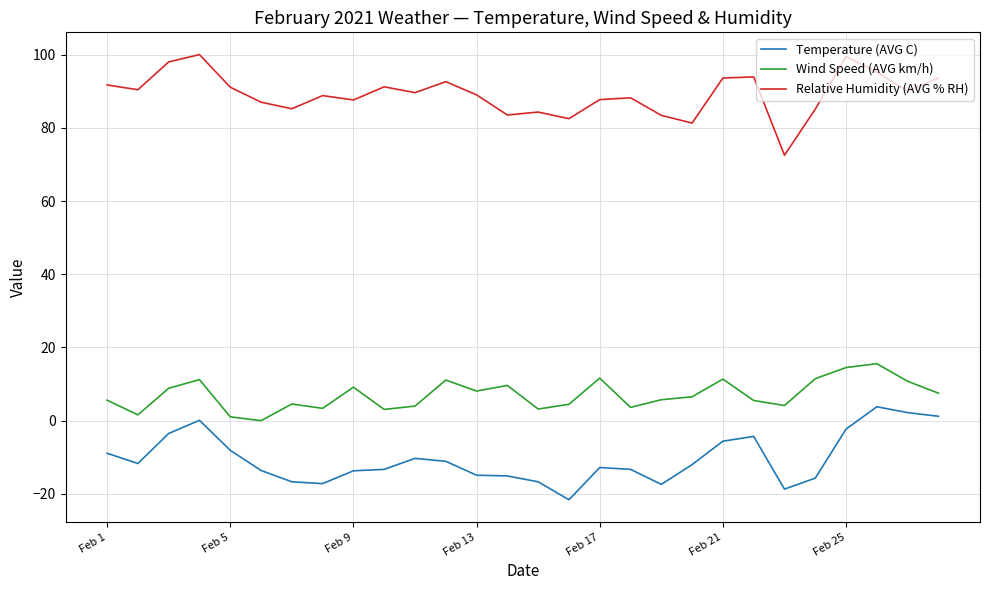

True or false: Temperature (AVG C) and Wind Speed (AVG km/h) intersect in this chart.

False